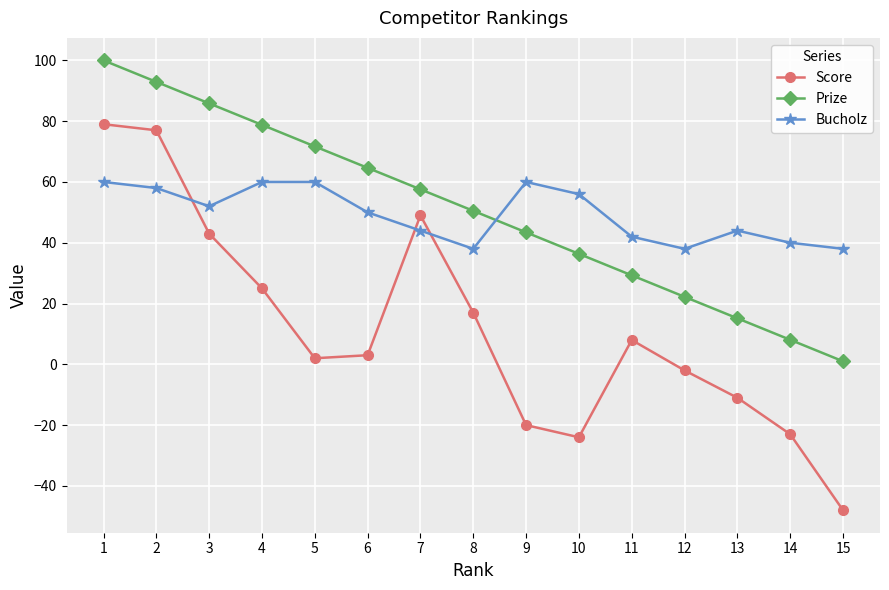

What is the minimum value for Prize?

1.0